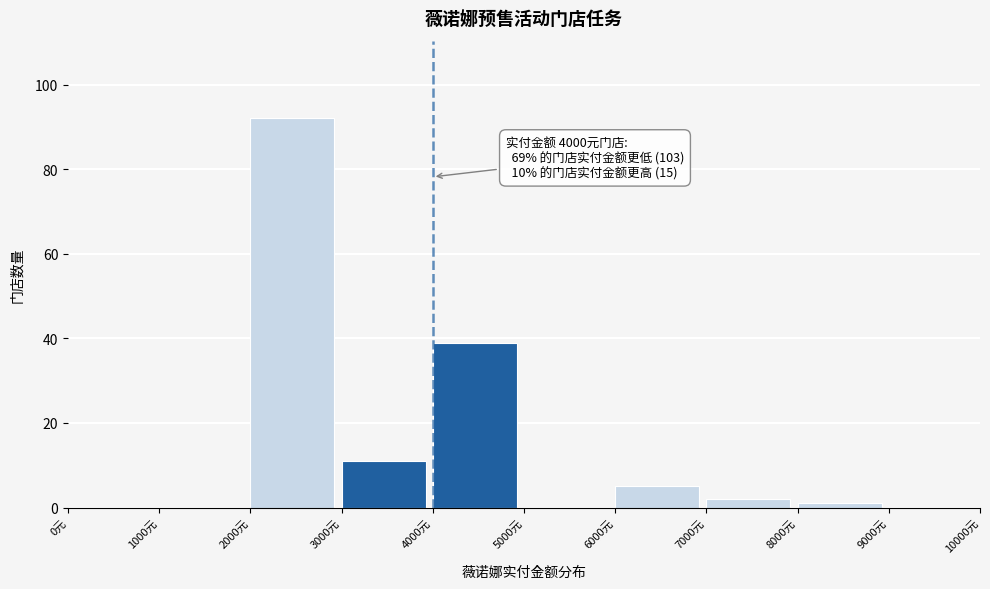

Which range on the x-axis has the tallest bar?

2000 to 3000